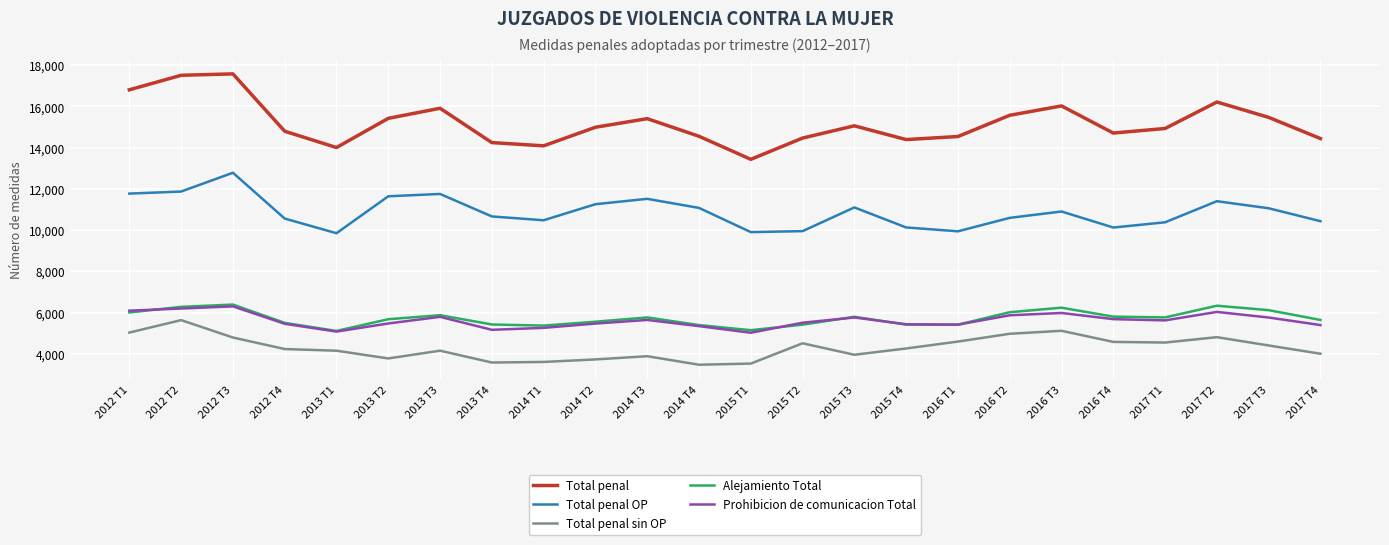

What is the sum of all Total penal sin OP values?

103405